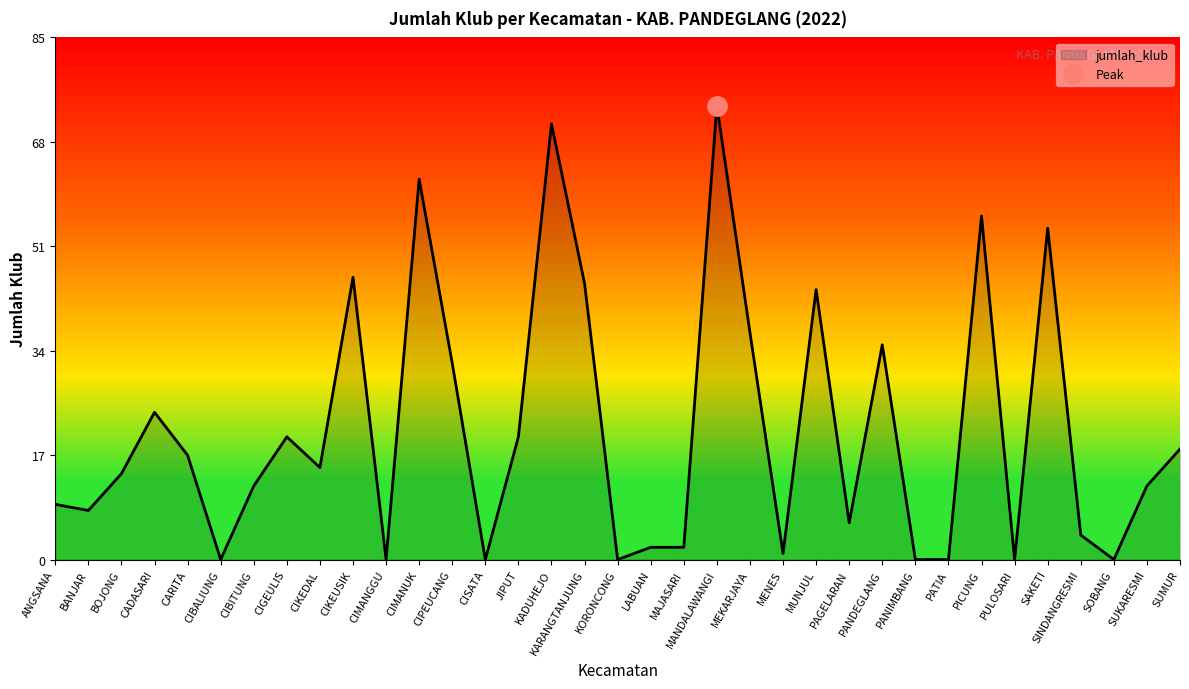

What is the label of the 32nd point from the right?

CADASARI